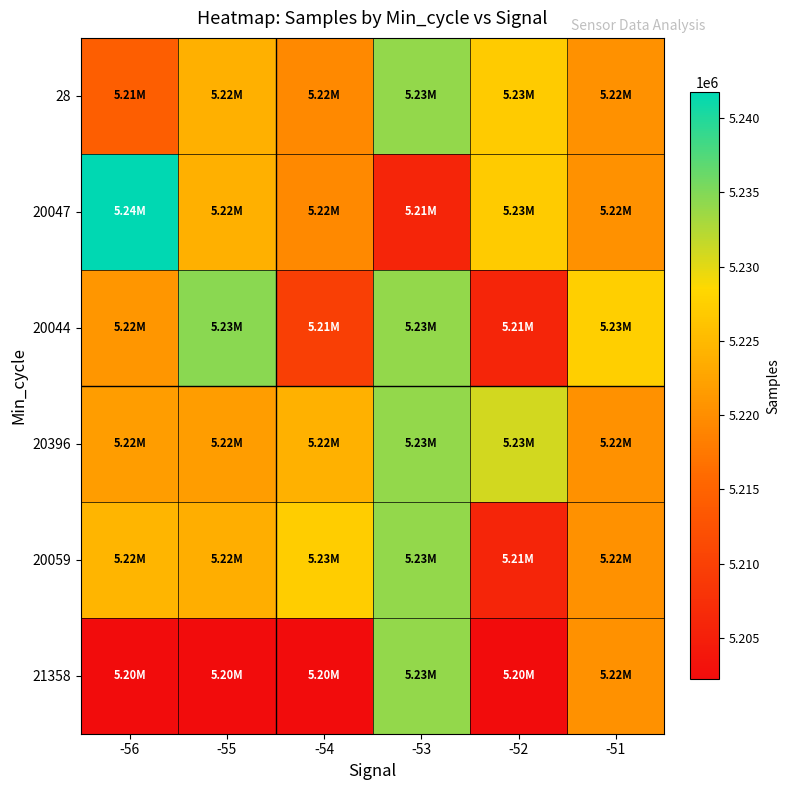

At how many categories does at least one series exceed 5209280?

6